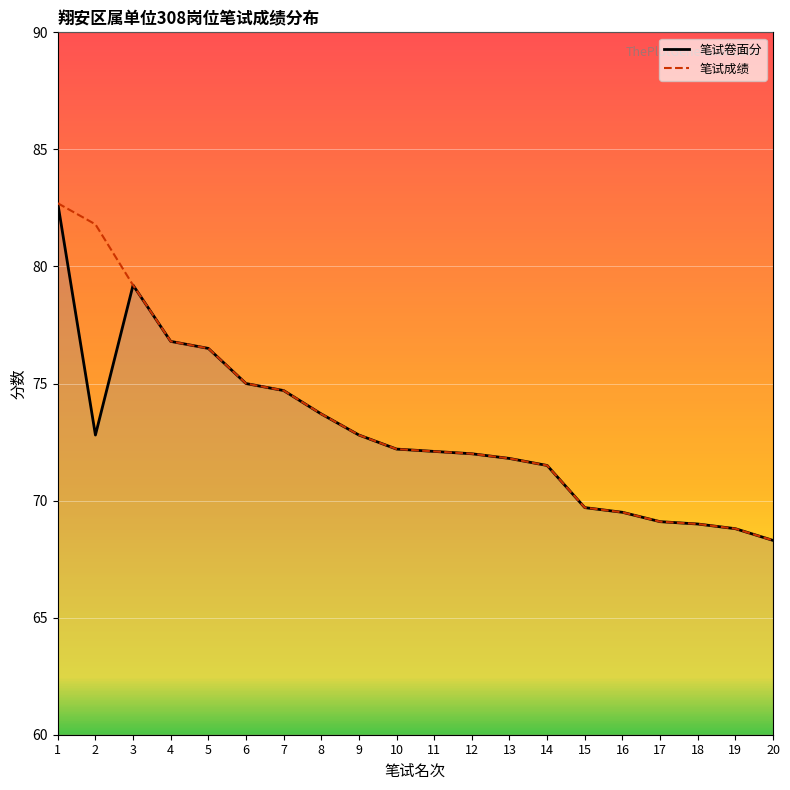

The 笔试卷面分_line series shows 82.7 at 1. True or false?

True